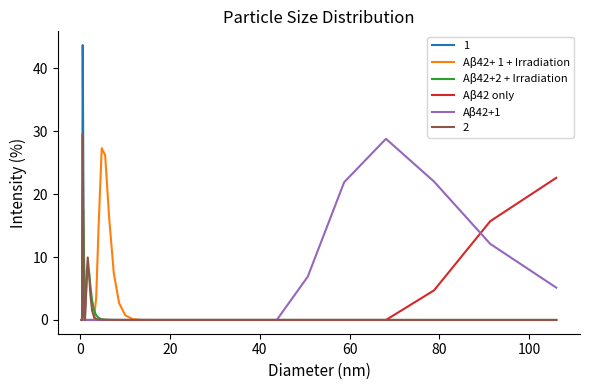

List the series in order of their peak value, highest first.

1, 2, Aβ42+1, Aβ42+ 1 + Irradiation, Aβ42 only, Aβ42+2 + Irradiation